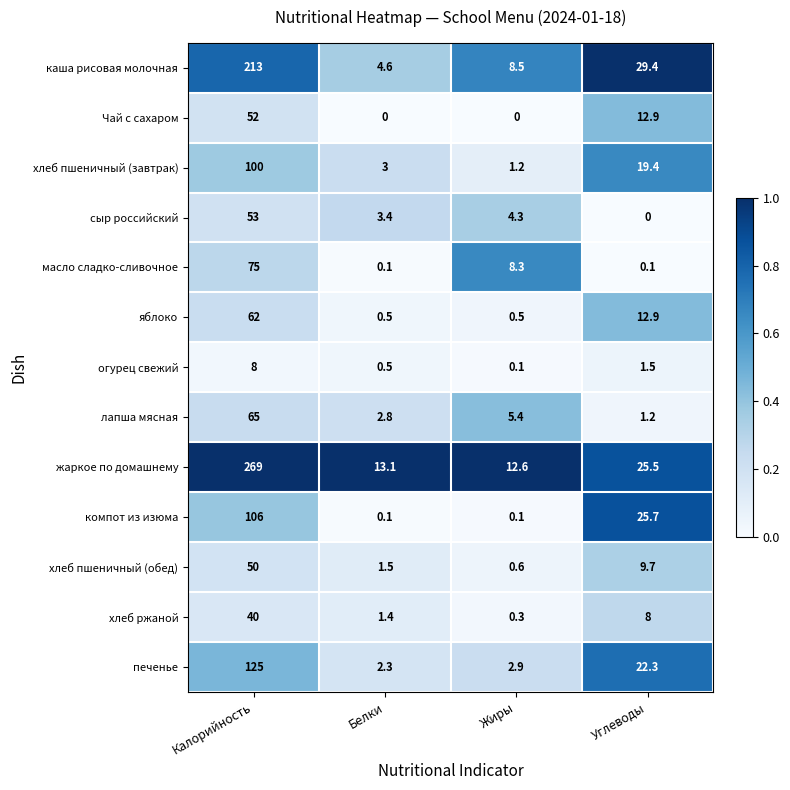

Which series has the widest spread of values?

жаркое по домашнему